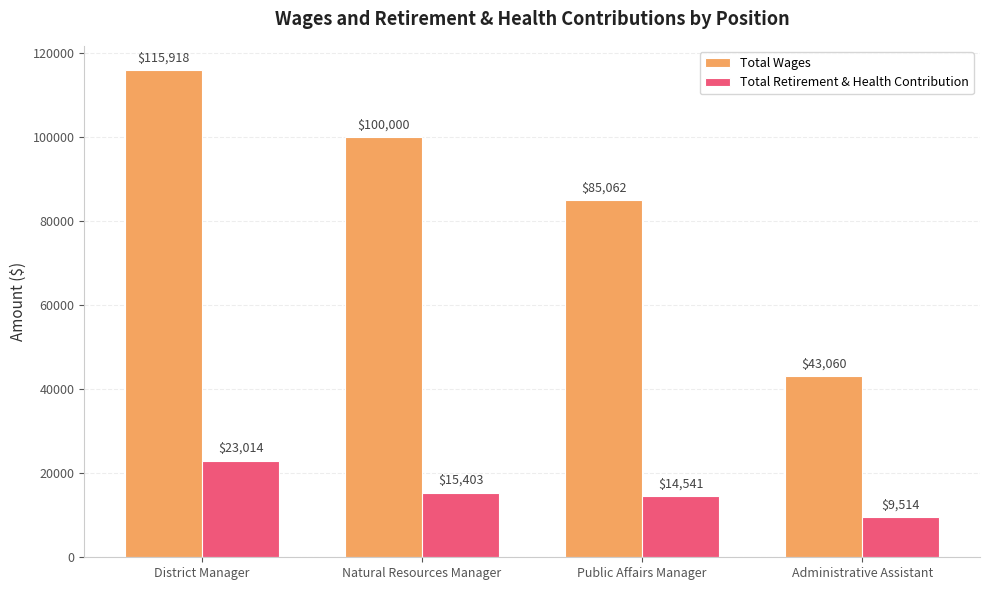

What position from the left is Natural Resources Manager?

2